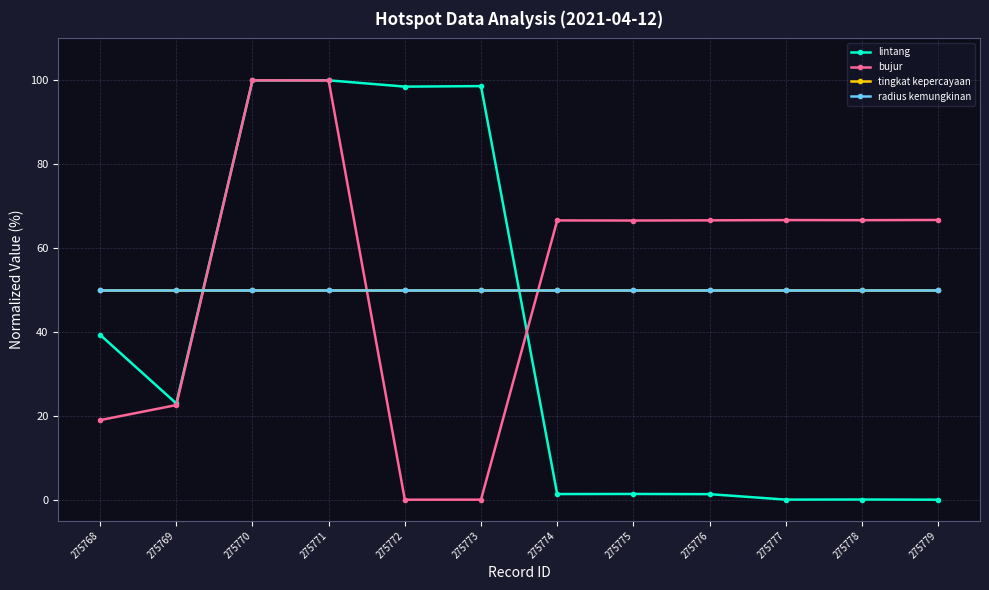

Reading left to right, list all the values displayed in this chart.

lintang: 275768=39.3	275769=23.0	275770=100.0	275771=100.0	275772=98.5	275773=98.6	275774=1.3	275775=1.4	275776=1.3	275777=0.0	275778=0.0	275779=0.0
bujur: 275768=19.0	275769=22.6	275770=100.0	275771=100.0	275772=0.0	275773=0.0	275774=66.6	275775=66.6	275776=66.6	275777=66.7	275778=66.7	275779=66.7
tingkat kepercayaan: 275768=50.0	275769=50.0	275770=50.0	275771=50.0	275772=50.0	275773=50.0	275774=50.0	275775=50.0	275776=50.0	275777=50.0	275778=50.0	275779=50.0
radius kemungkinan: 275768=50.0	275769=50.0	275770=50.0	275771=50.0	275772=50.0	275773=50.0	275774=50.0	275775=50.0	275776=50.0	275777=50.0	275778=50.0	275779=50.0